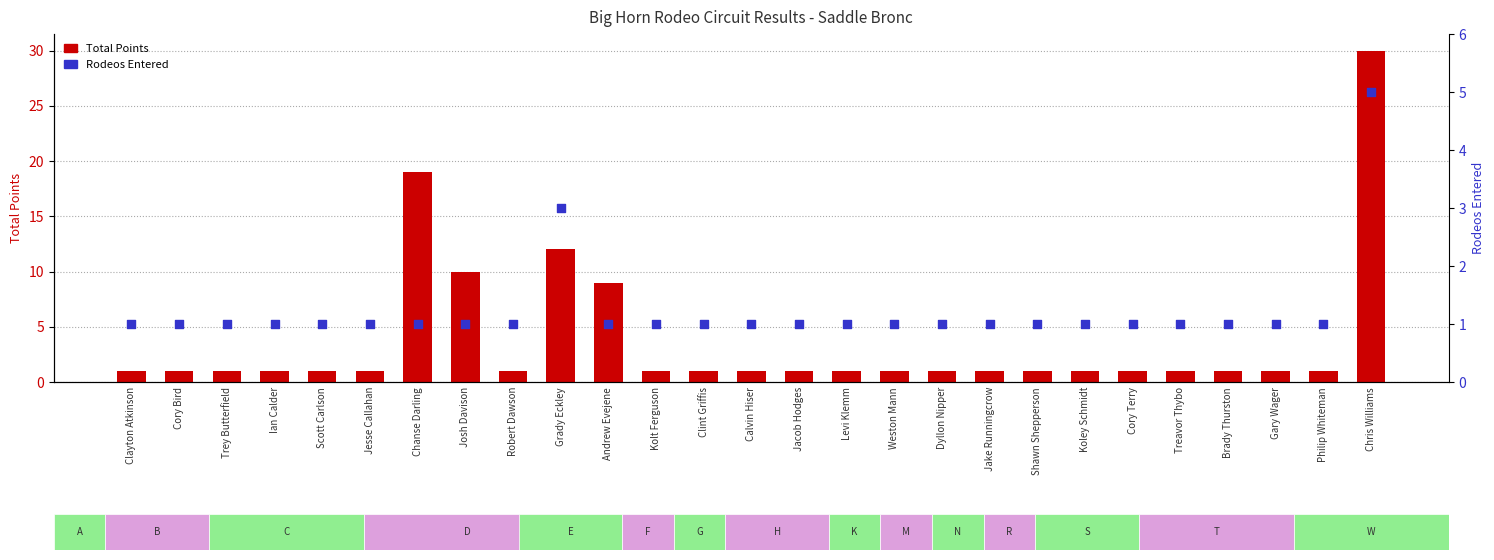

What are all the series names shown in the legend?

Total Points, Rodeos Entered